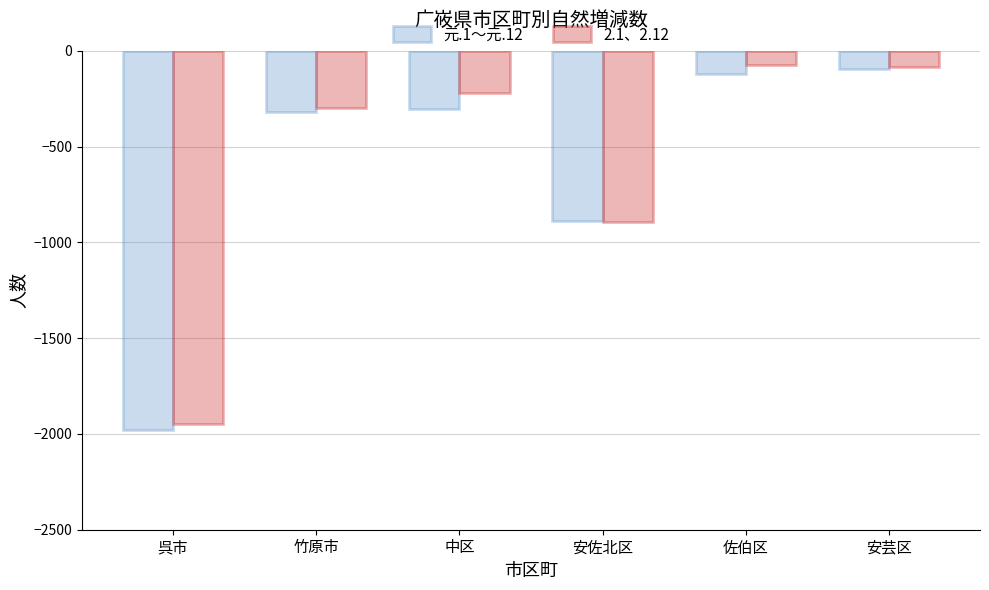

What position from the left is 呉市?

1